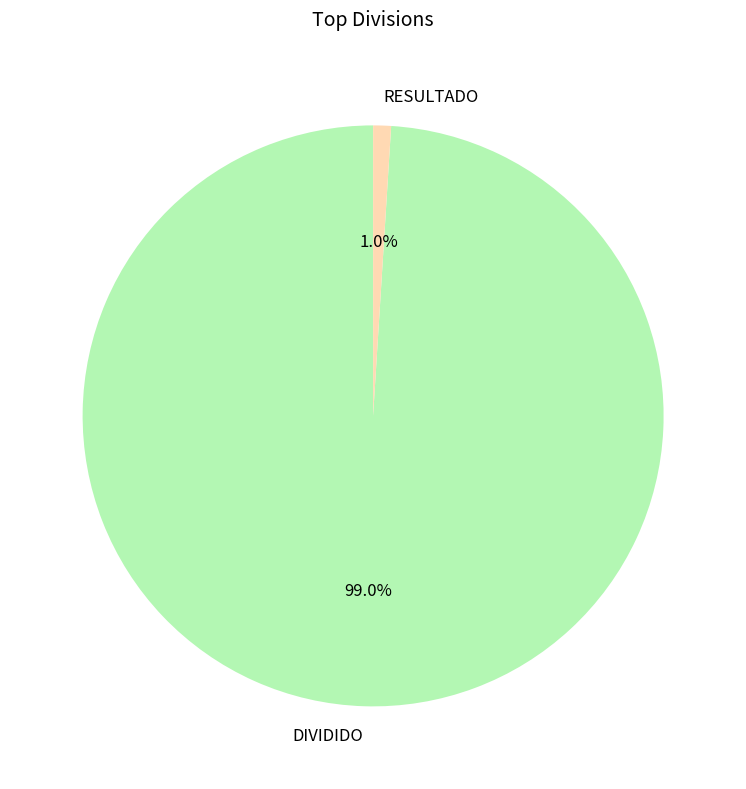

Between DIVIDIDO and RESULTADO, which is larger?

DIVIDIDO